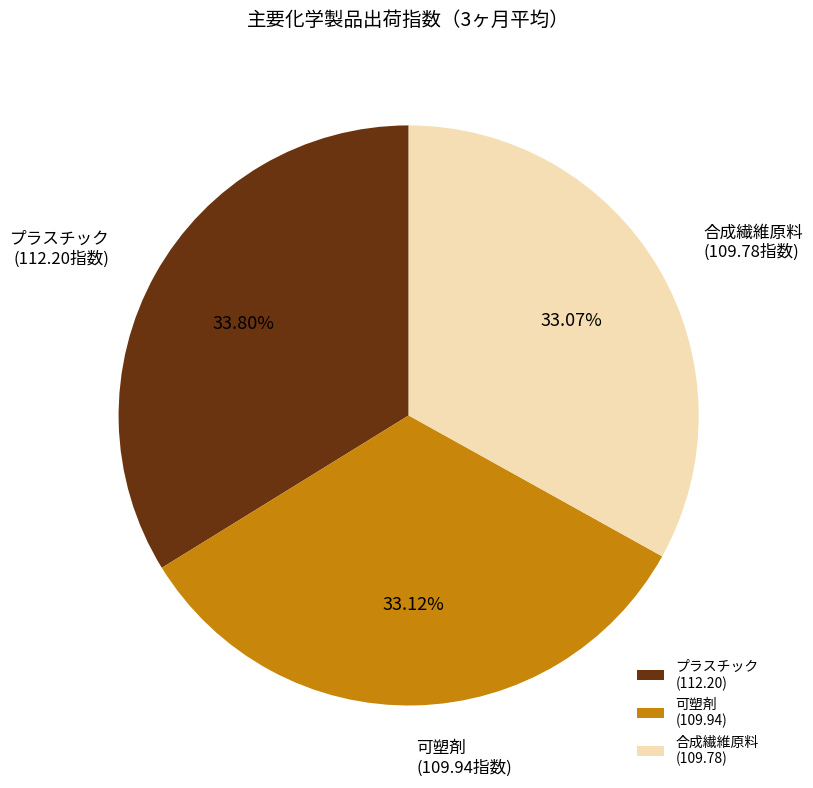

Does プラスチック (112.20指数) account for over 50% of the chart?

No